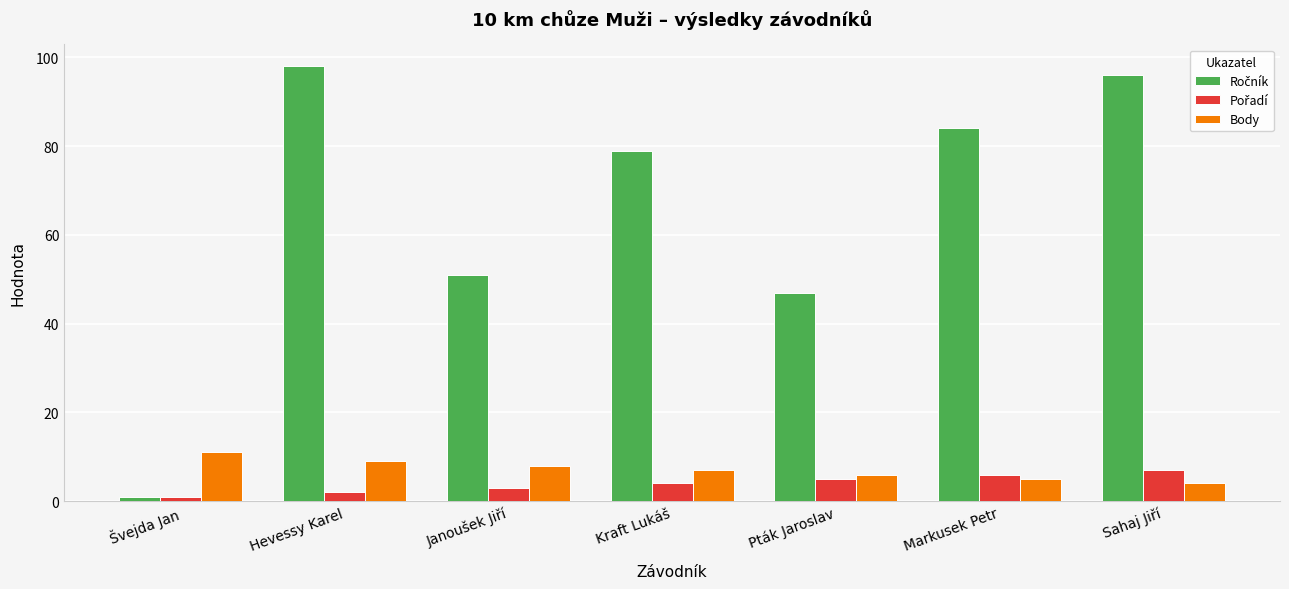

What is the value of the Body bar at the 1st from the left?

11